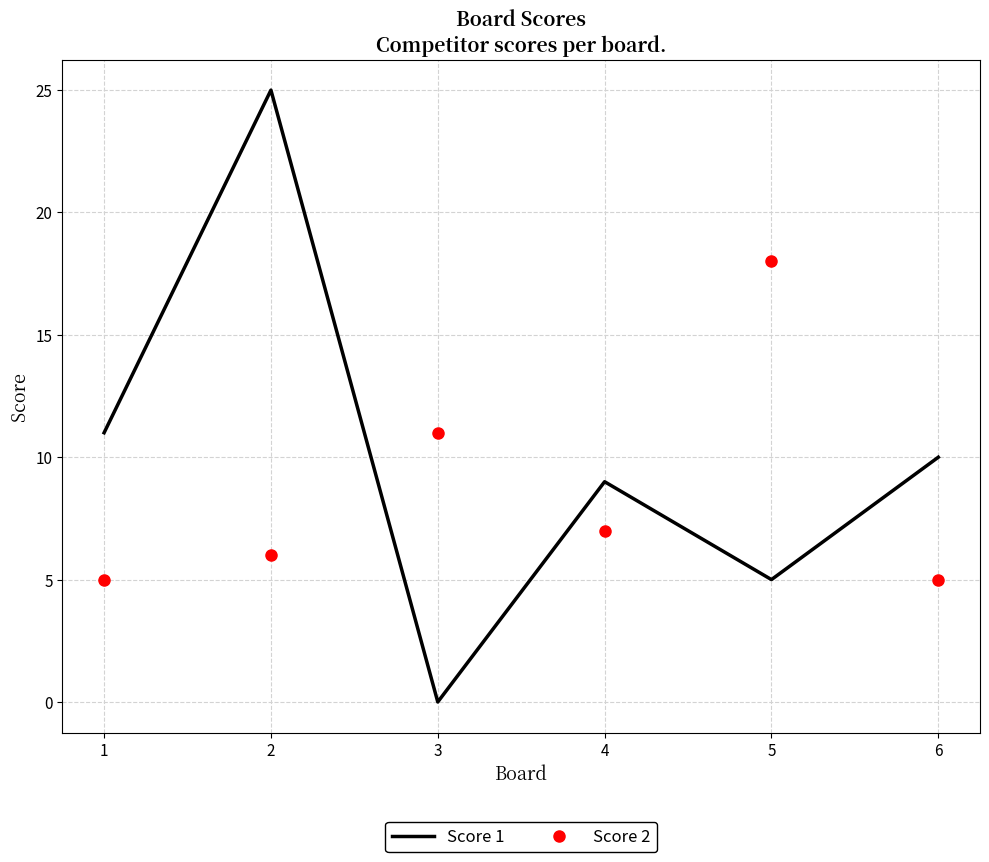

Which series has the widest spread of values?

Score 1